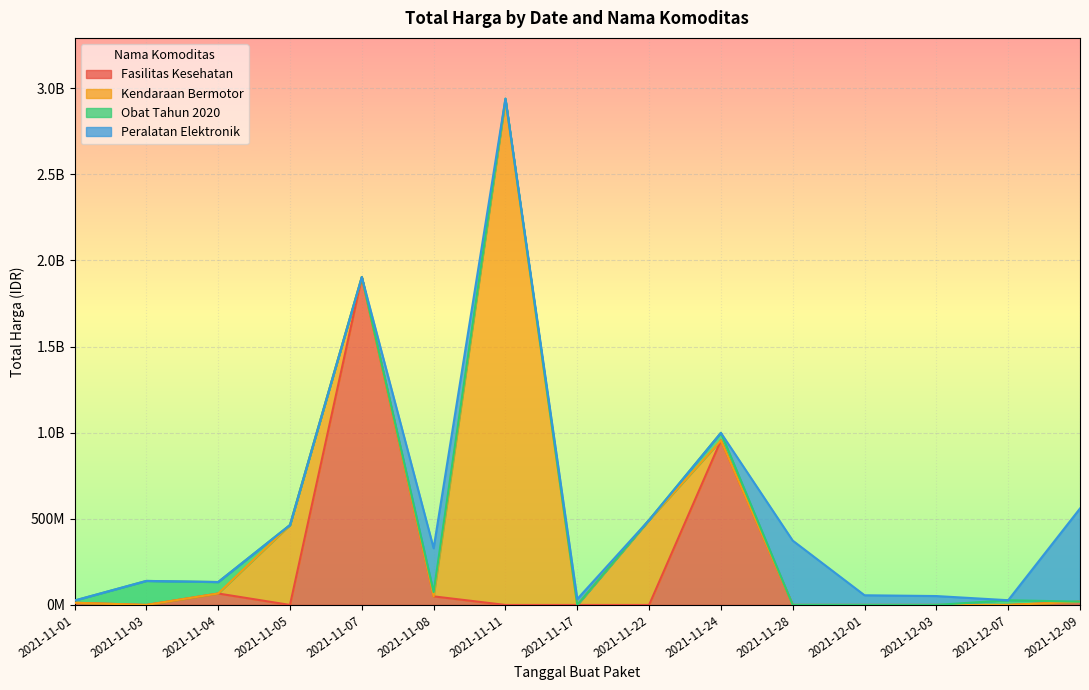

How many interior local valleys does the Nama Komoditas Count series have?

5